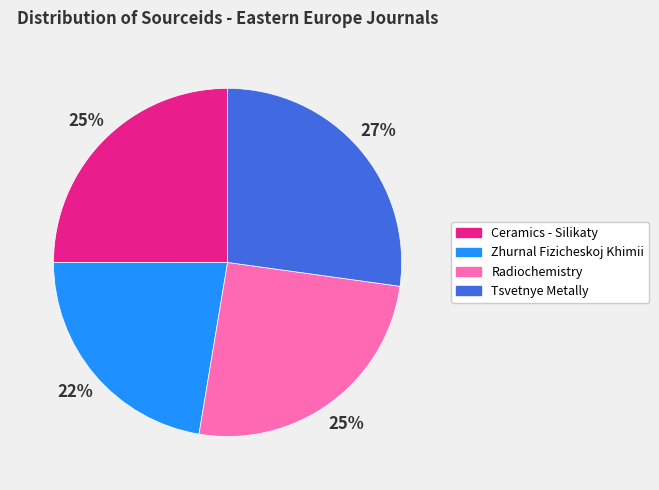

To the nearest percent, what percentage of the pie is Ceramics - Silikaty?

25%